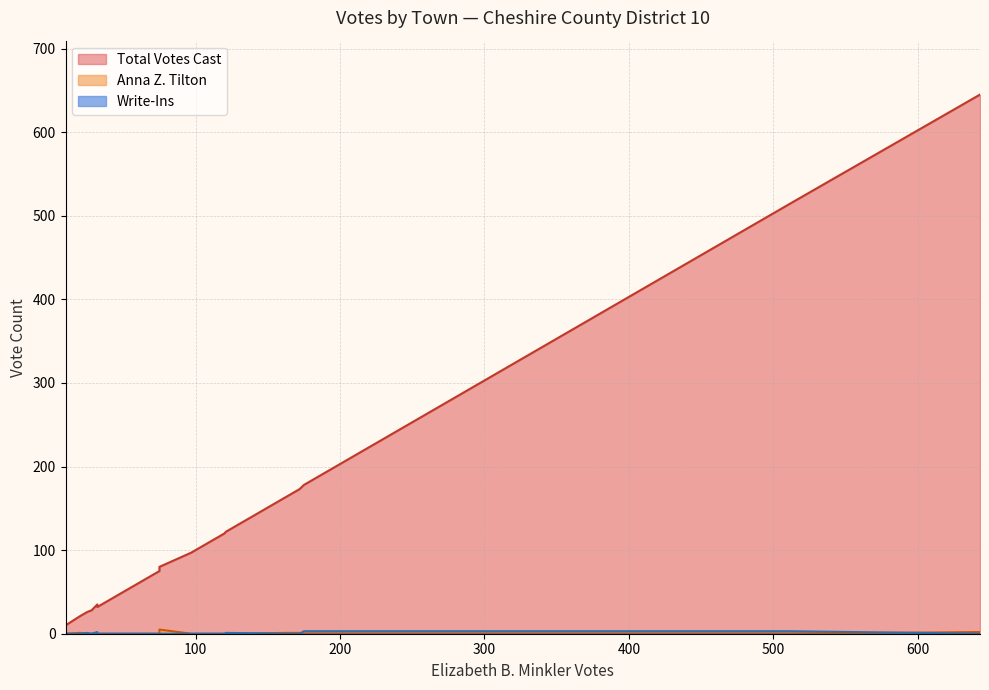

Is the value of Write-Ins at Rindge greater than the value of Total Votes Cast at Westmoreland?

No